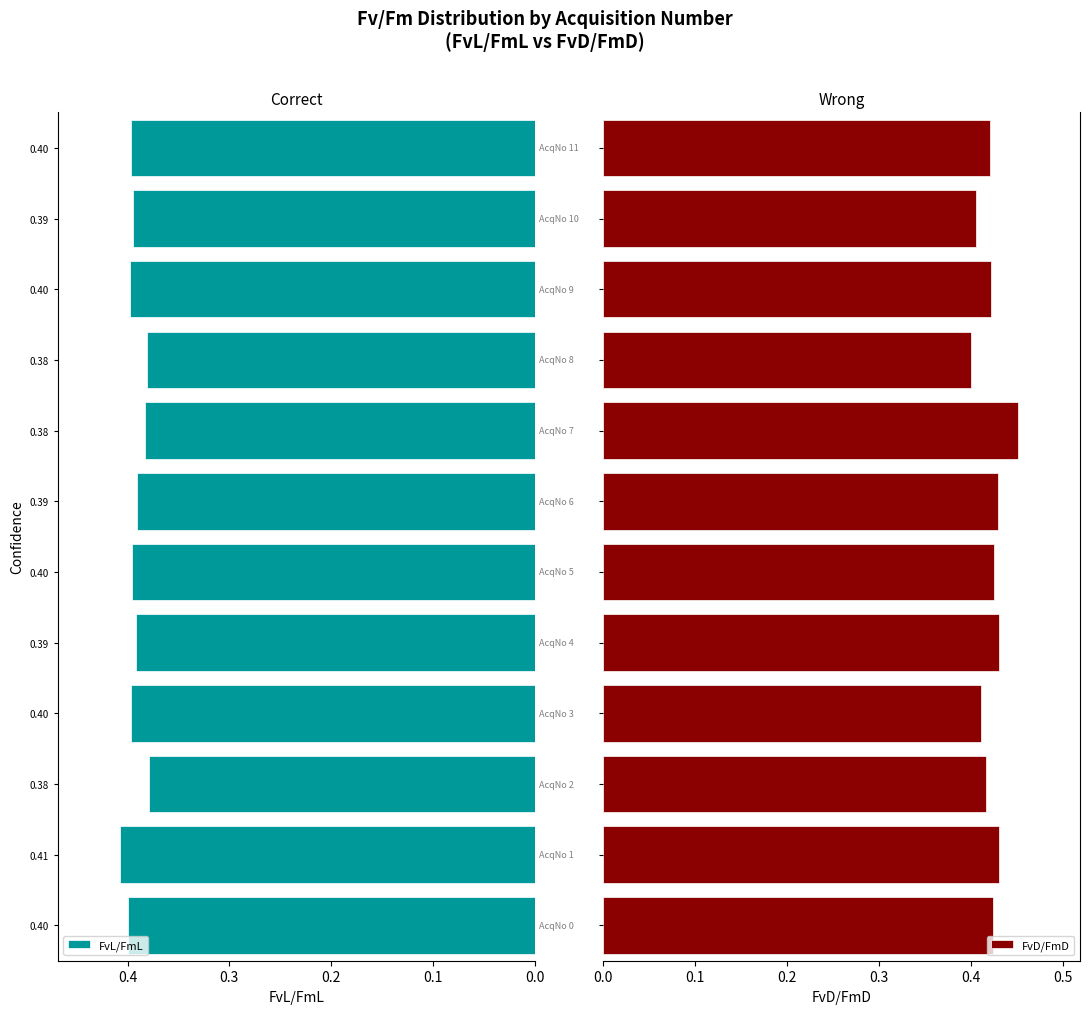

What is the label of the 12th bar from the left?

0.40